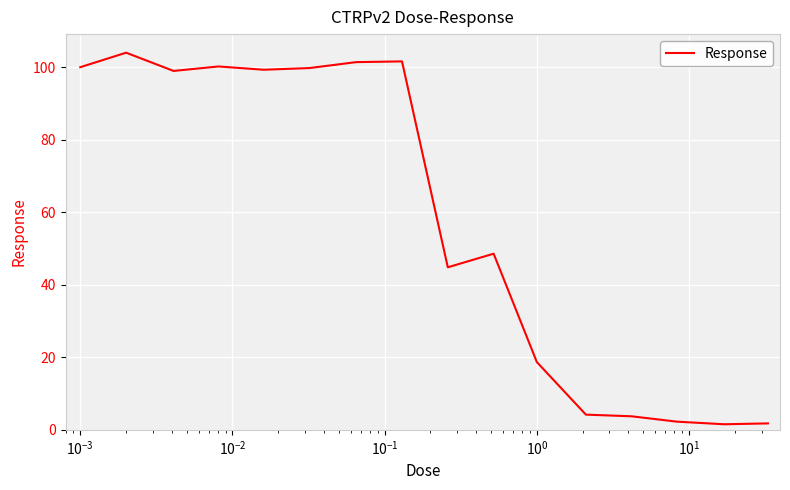

How many values exceed 98?

8